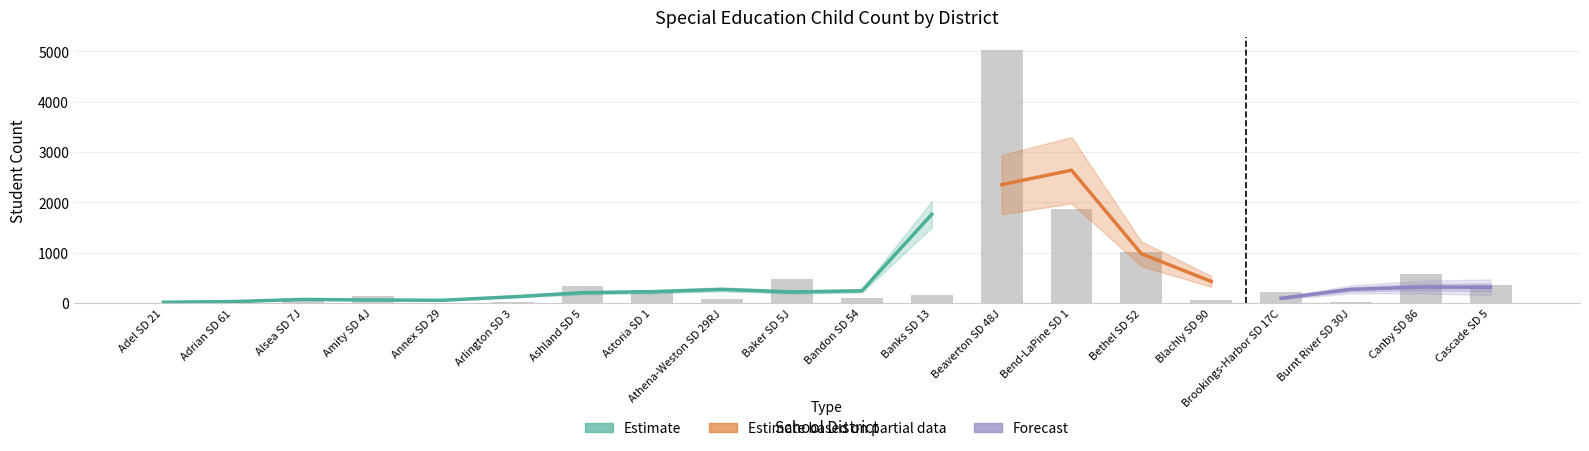

What is the value of the 17th bar from the left?

215